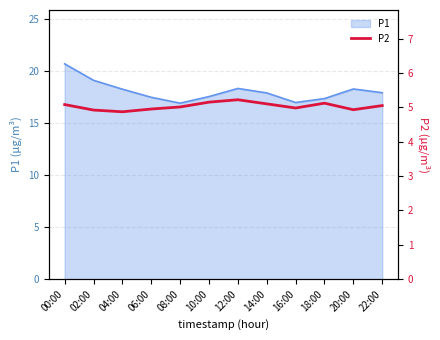

The P1 series shows 17.9 at 14:00. True or false?

True